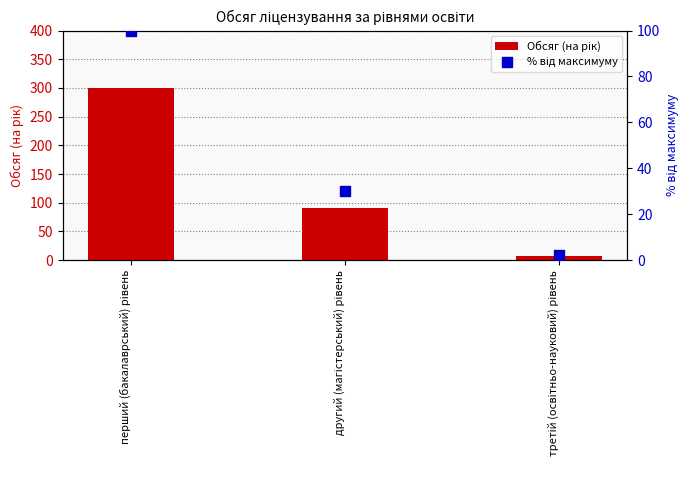

Which series has the largest Y range (max minus min)?

Обсяг (на рік)